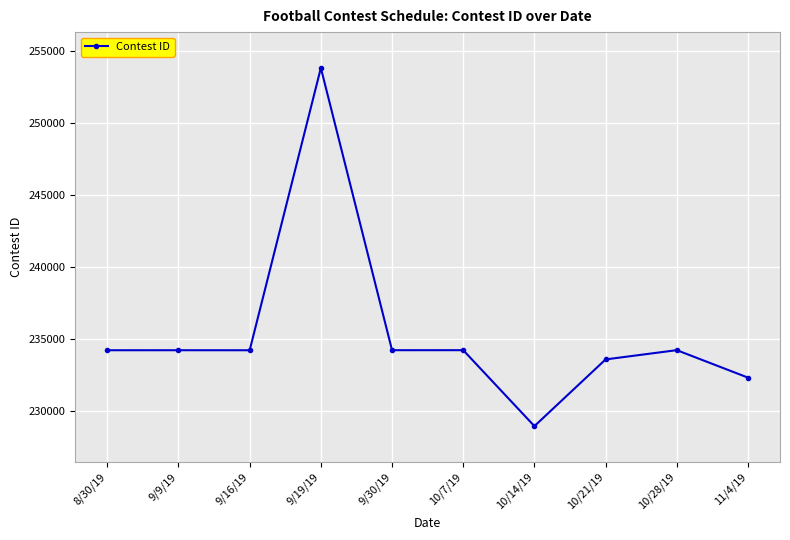

How many values are below 234212?

5